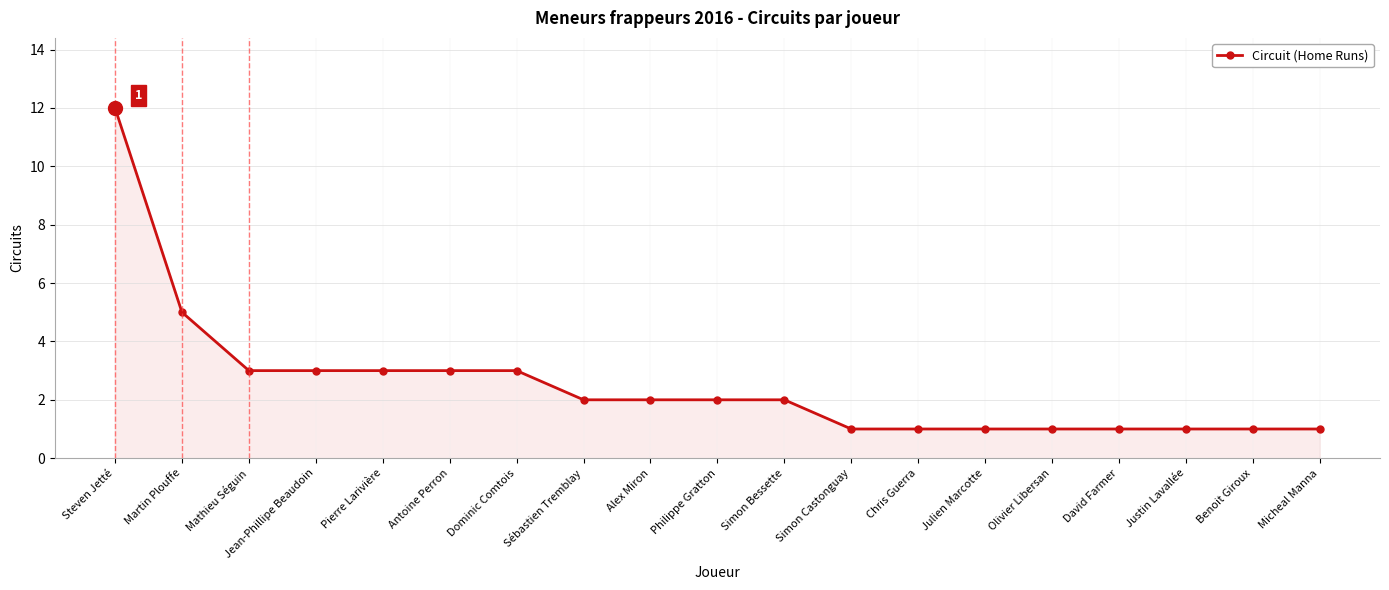

Reading left to right, extract all data points from this chart.

Steven Jetté=12	Martin Plouffe=5	Mathieu Séguin=3	Jean-Phillipe Beaudoin=3	Pierre Larivière=3	Antoine Perron=3	Dominic Comtois=3	Sébastien Tremblay=2	Alex Miron=2	Philippe Gratton=2	Simon Bessette=2	Simon Castonguay=1	Chris Guerra=1	Julien Marcotte=1	Olivier Libersan=1	David Farmer=1	Justin Lavallée=1	Benoit Giroux=1	Micheal Manna=1